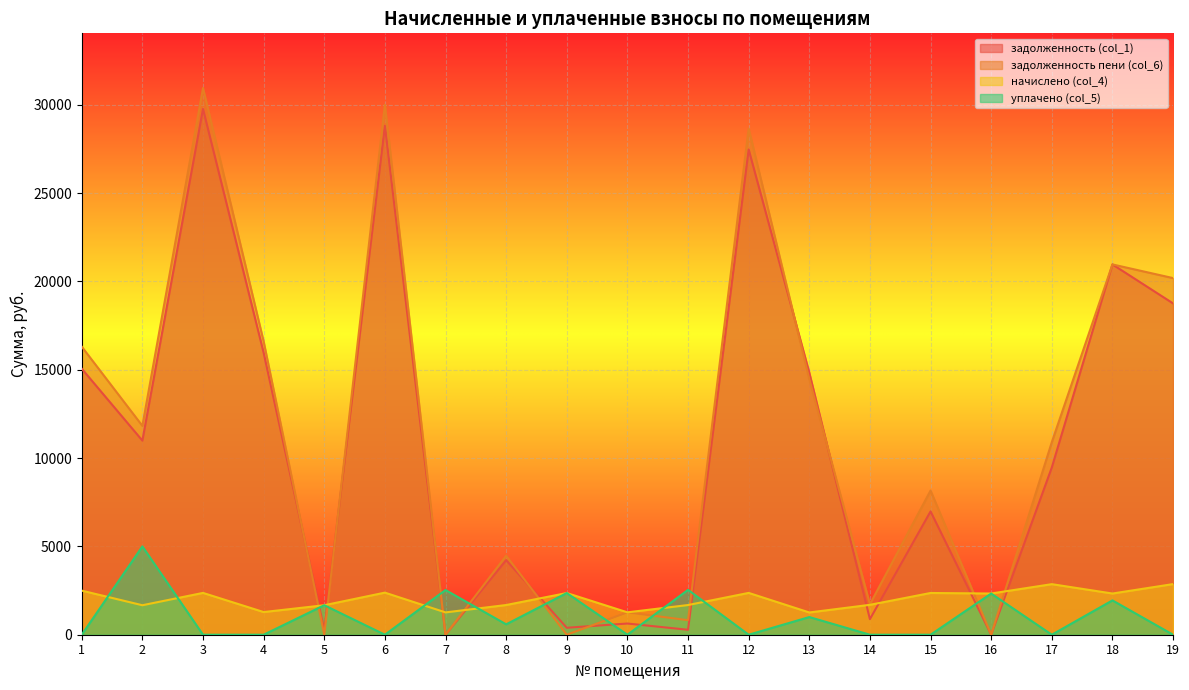

Reading left to right, extract all data points from this chart.

задолженность (col_1): 15058.9	10988.4	29766.1	15962.4	275.7	28810.3	0.0	4221.0	393.2	633.5	280.1	27470.3	14839.2	881.2	6979.9	1.3	9468.8	20962.9	18755.8
задолженность пени (col_6): 16306.9	11823.0	30949.7	16603.9	0.0	30001.7	0.0	4472.7	0.0	1267.2	822.6	28653.9	14469.1	1727.5	8161.6	3.1	10900.1	20962.6	20189.1
начислено (col_4): 2496.0	1669.2	2367.3	1283.1	1669.2	2382.9	1263.6	1680.9	2359.5	1267.5	1680.9	2367.3	1259.7	1692.6	2363.4	2332.2	2862.6	2332.2	2866.5
уплачено (col_5): 0.0	5000.0	0.0	0.0	1669.9	0.0	2530.0	588.7	2359.5	0.0	2539.2	0.0	1000.0	0.0	0.0	2330.4	0.0	1943.8	0.0